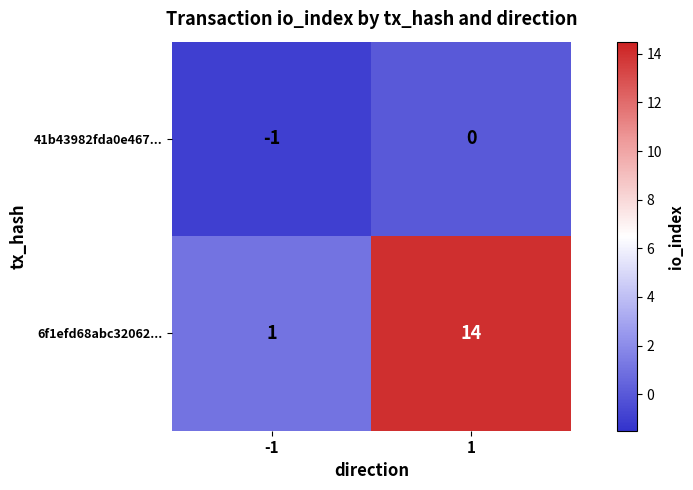

What is the greatest value displayed?

14